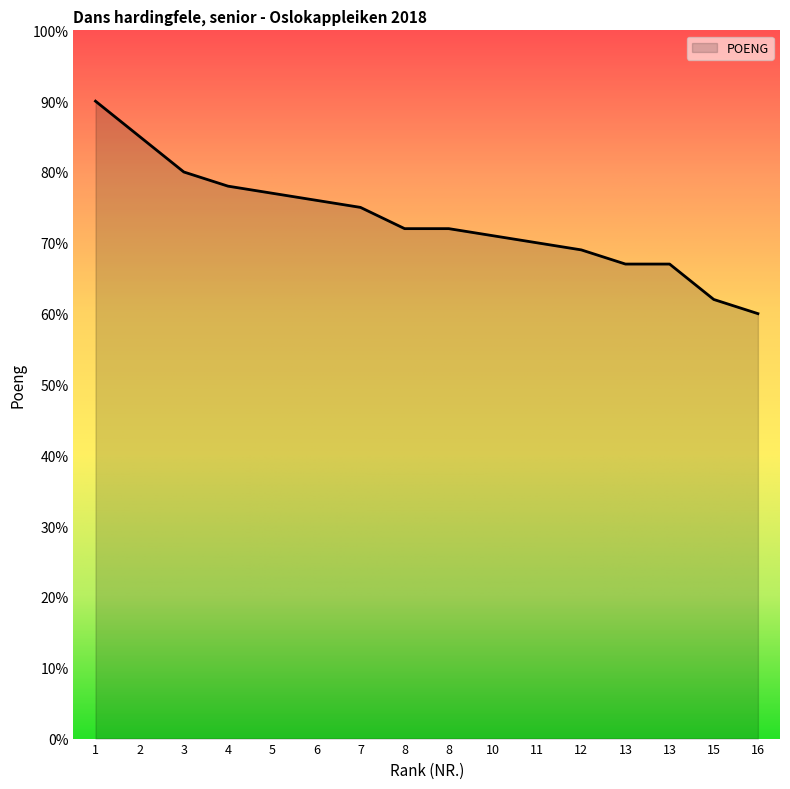

The chart shows a value of 15 at 8. True or false?

False